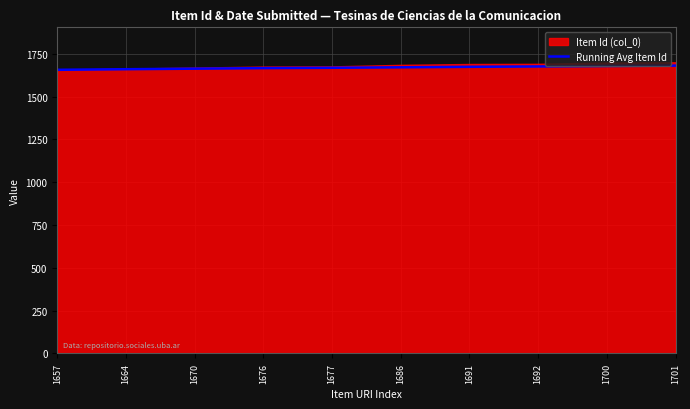

What is the change in value from 1664 to 1677?

+8.3